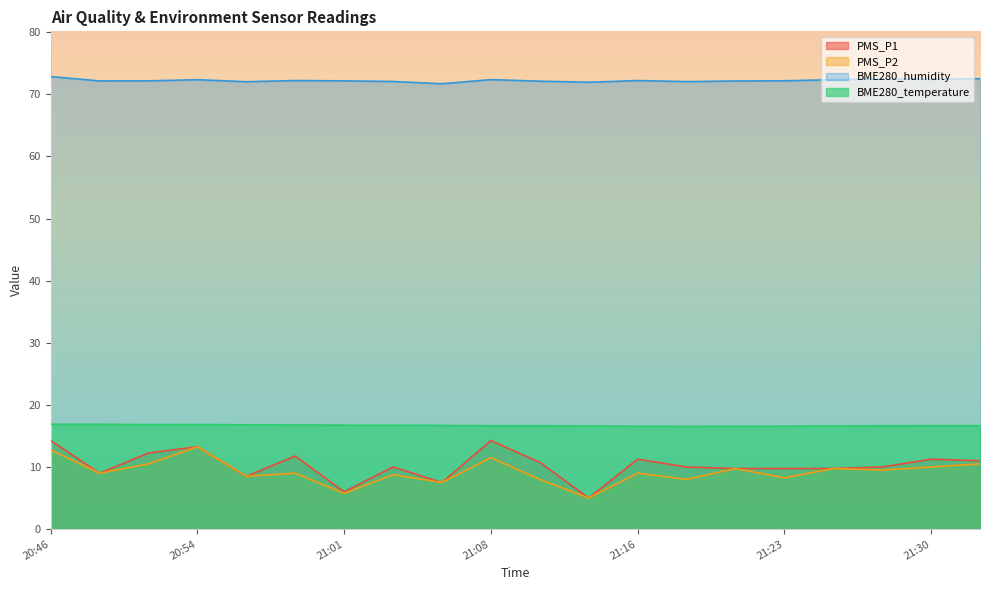

Reading left to right, transcribe all the data shown in this chart.

PMS_P1: 14.2	9.0	12.2	13.2	8.5	11.8	6.0	10.0	7.5	14.2	10.8	5.0	11.2	10.0	9.8	9.8	9.8	10.0	11.2	11.0
PMS_P2: 12.8	9.0	10.5	13.2	8.5	9.0	5.8	8.8	7.5	11.5	8.0	5.0	9.0	8.0	9.8	8.2	9.8	9.5	10.0	10.5
BME280_humidity: 72.9	72.2	72.2	72.4	72.0	72.2	72.2	72.1	71.7	72.4	72.1	72.0	72.2	72.0	72.2	72.2	72.4	72.5	72.4	72.5
BME280_temperature: 16.9	16.9	16.8	16.8	16.8	16.8	16.7	16.7	16.7	16.6	16.6	16.6	16.6	16.6	16.6	16.6	16.6	16.6	16.6	16.6